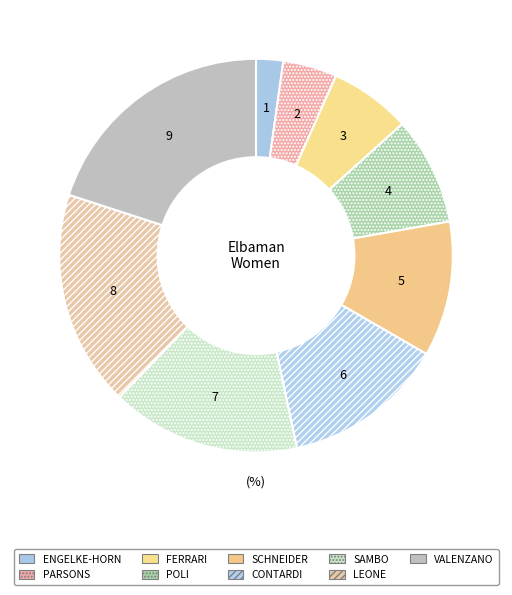

Rank the categories by value from highest to lowest.

VALENZANO, LEONE, SAMBO, CONTARDI, SCHNEIDER, POLI, FERRARI, PARSONS, ENGELKE-HORN